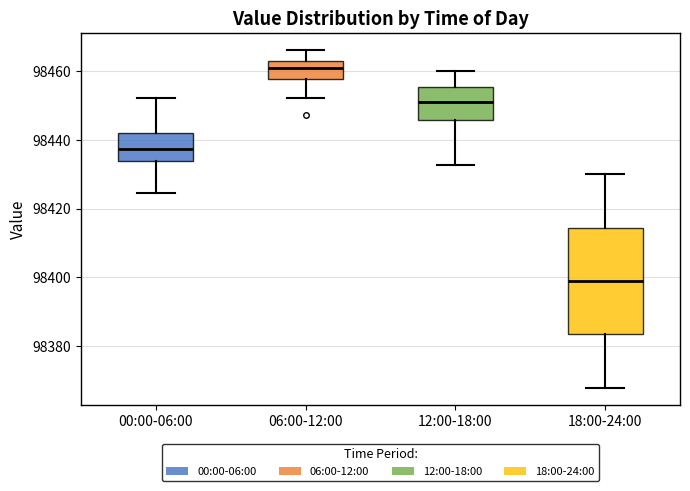

Where does the lower whisker of the box for 12:00-18:00 end on the y-axis? The values are not printed on the chart, so give them approximately, as read against the axis.

98432